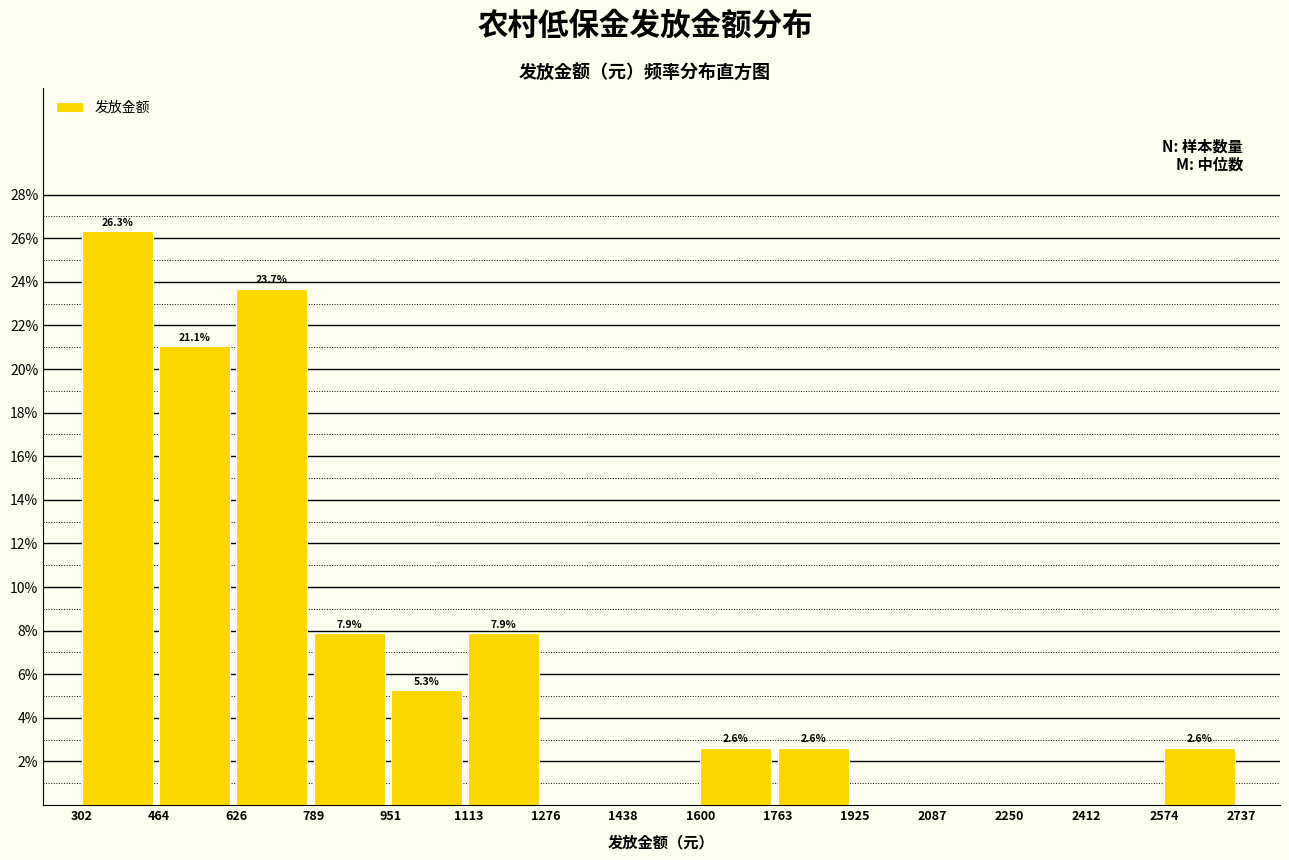

Which range on the x-axis has the tallest bar?

302 to 464